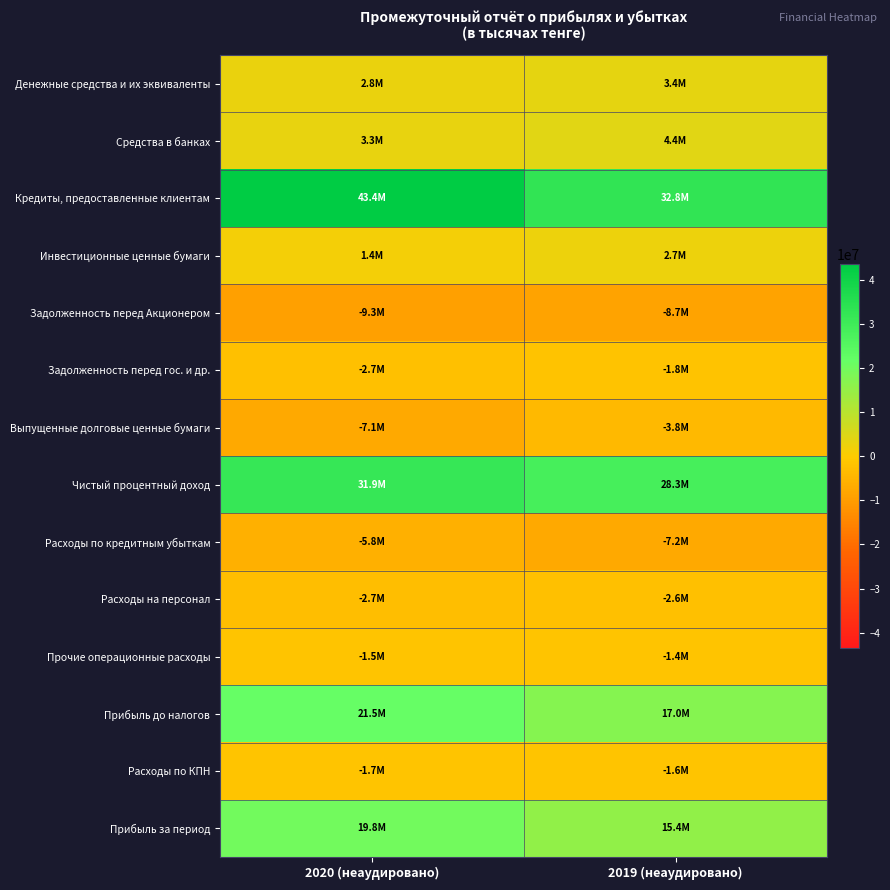

How many categories are shown in the chart?

2